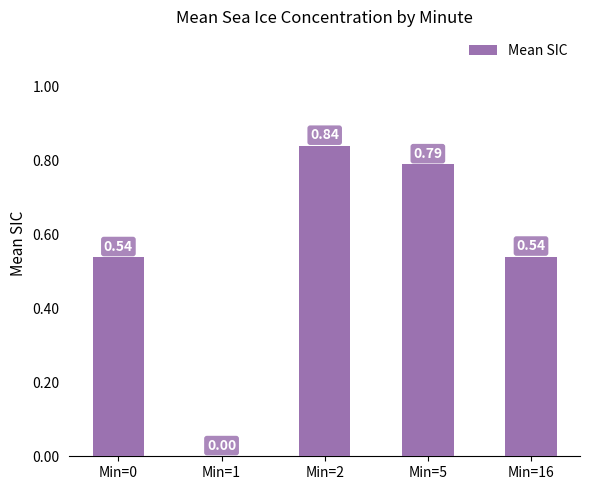

Count the values in the range 0 to 1.

5